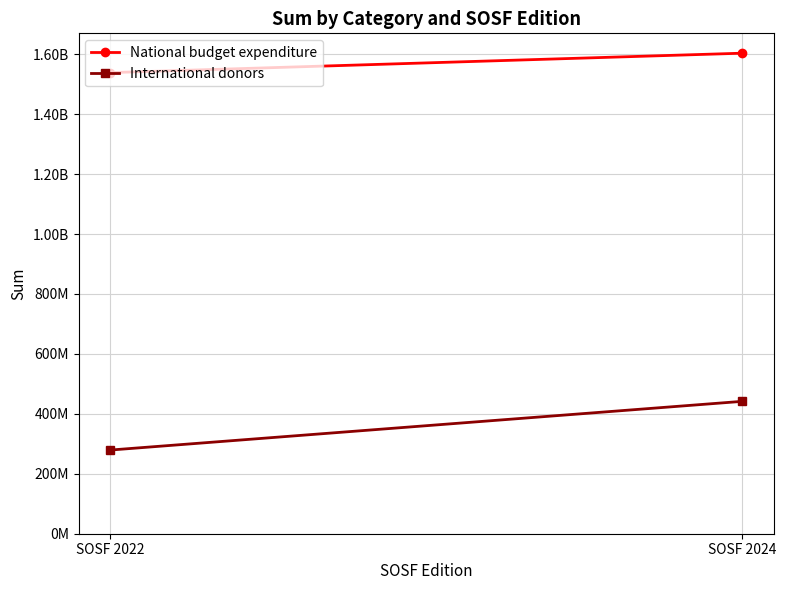

At which category is the sum across all series the highest?

SOSF 2024